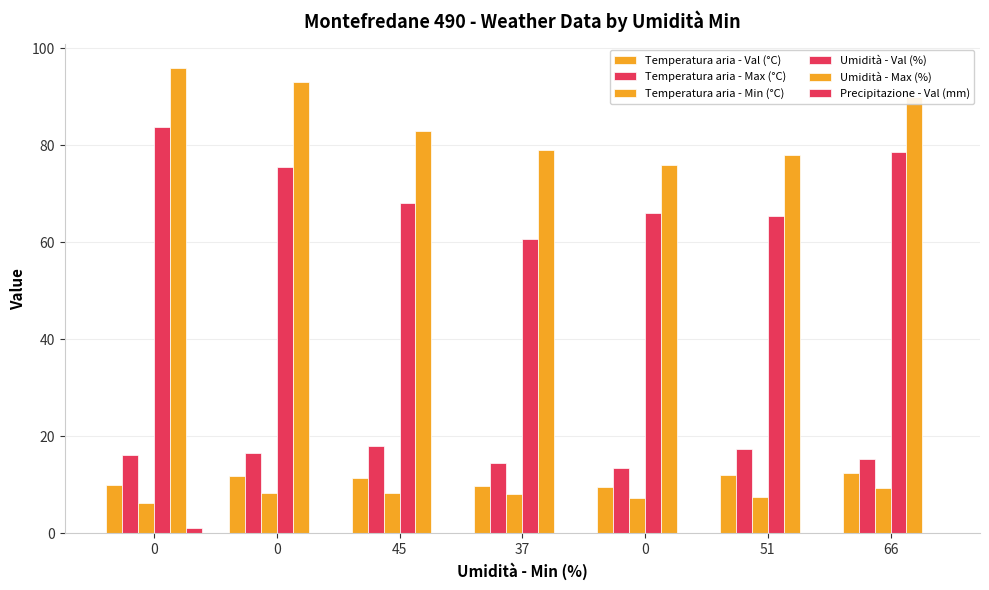

The Temperatura aria - Min (°C) series shows 9.3 at 66. True or false?

True